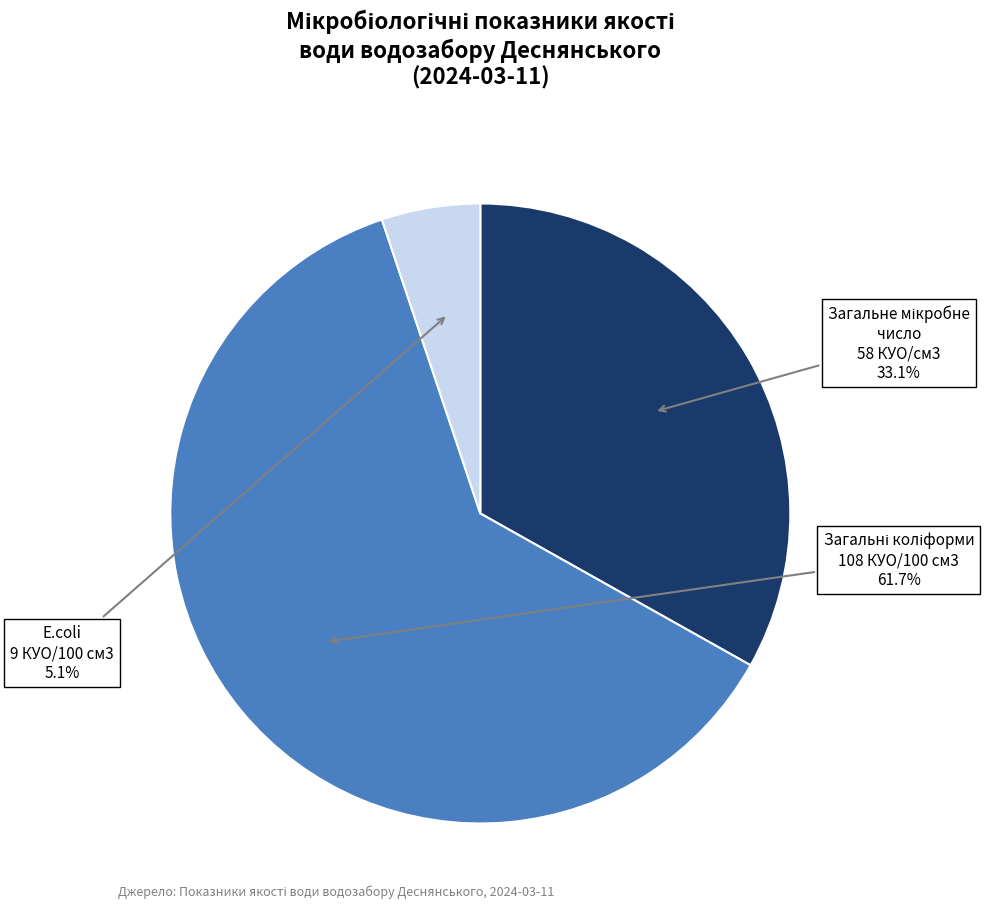

Is there any slice that represents more than half of the pie?

Yes